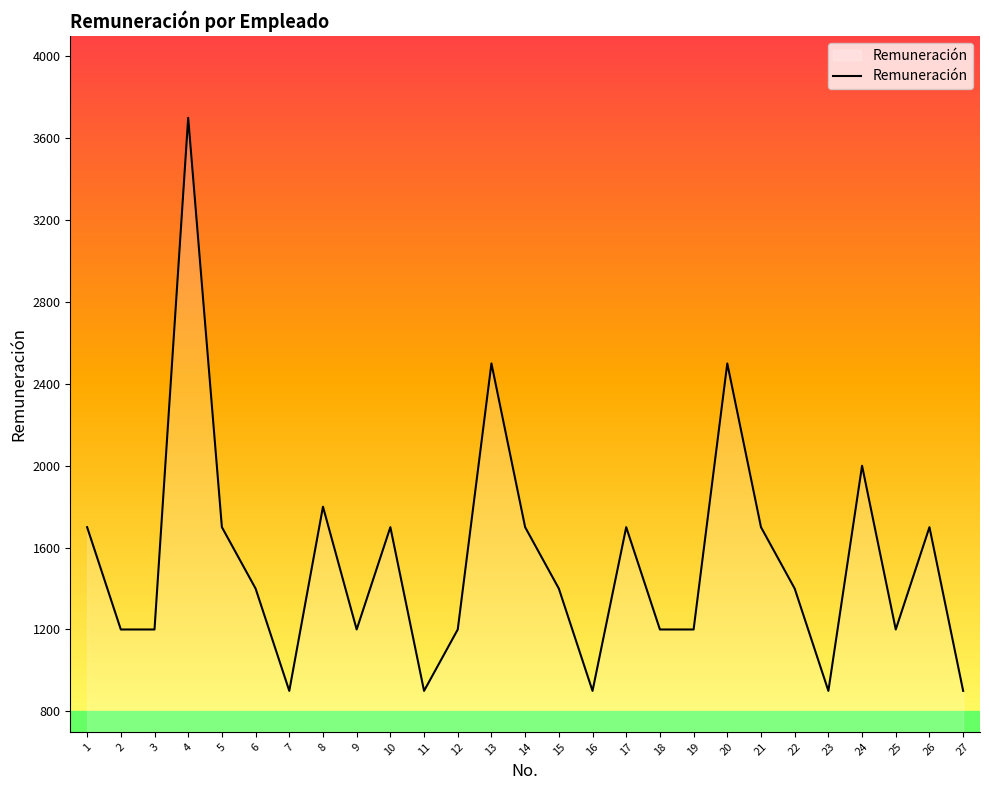

What is the maximum value shown in the chart?

3700